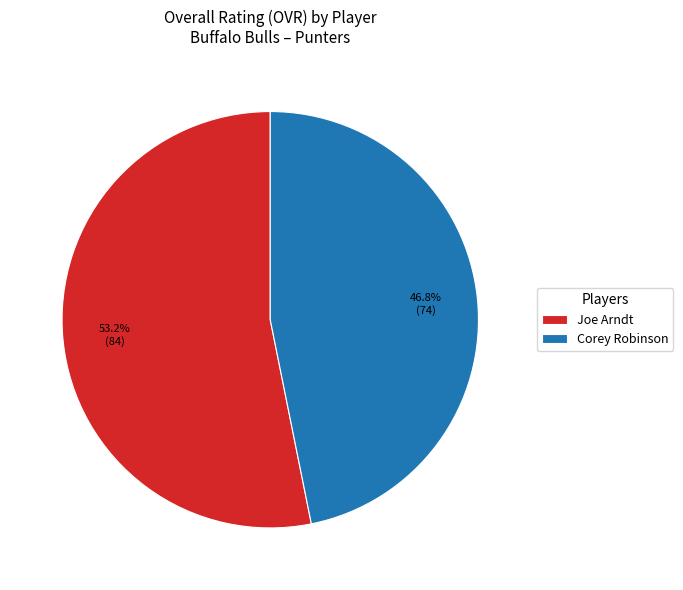

True or false: Joe Arndt accounts for 46% of the total.

False